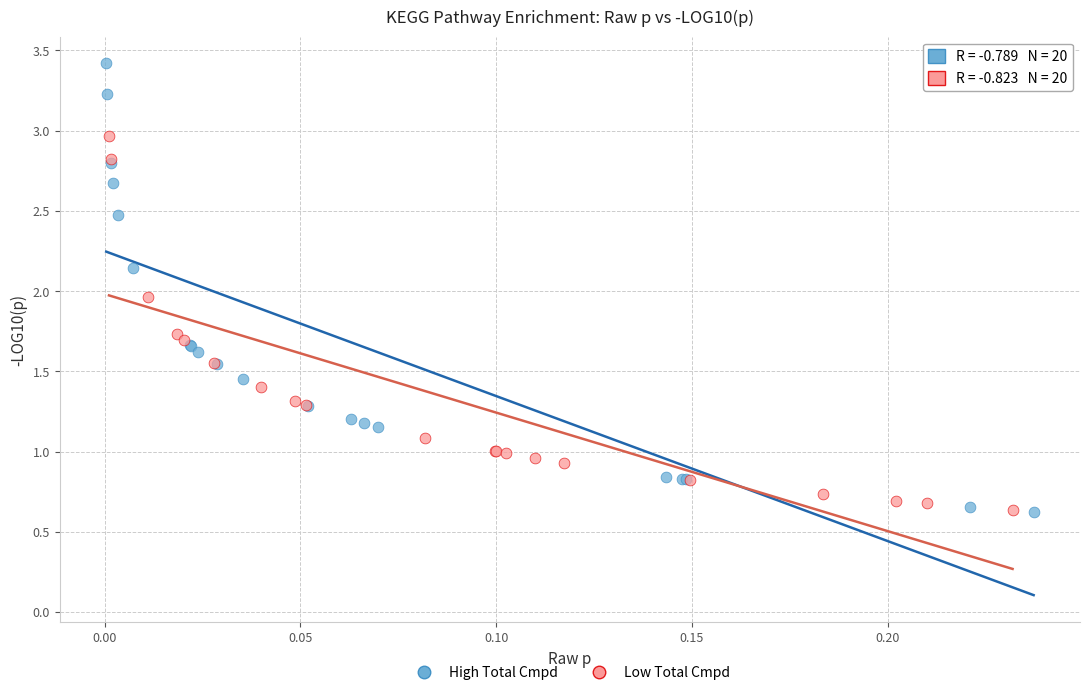

Which series contains the highest Y value?

High Total Cmpd